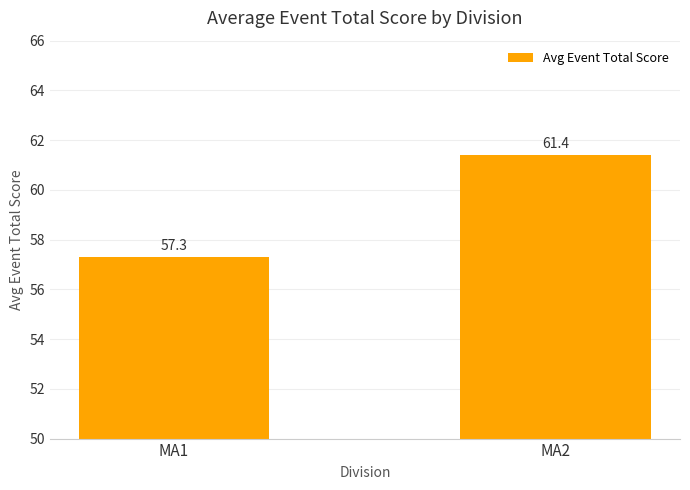

Is it true that the value at MA2 is 27.8?

False